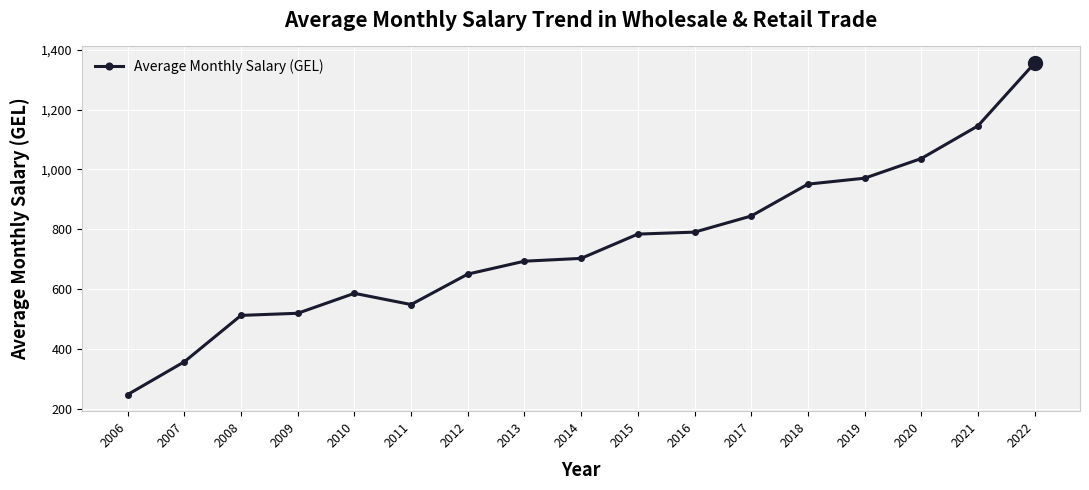

At which category does the chart reach its minimum across all series?

2006